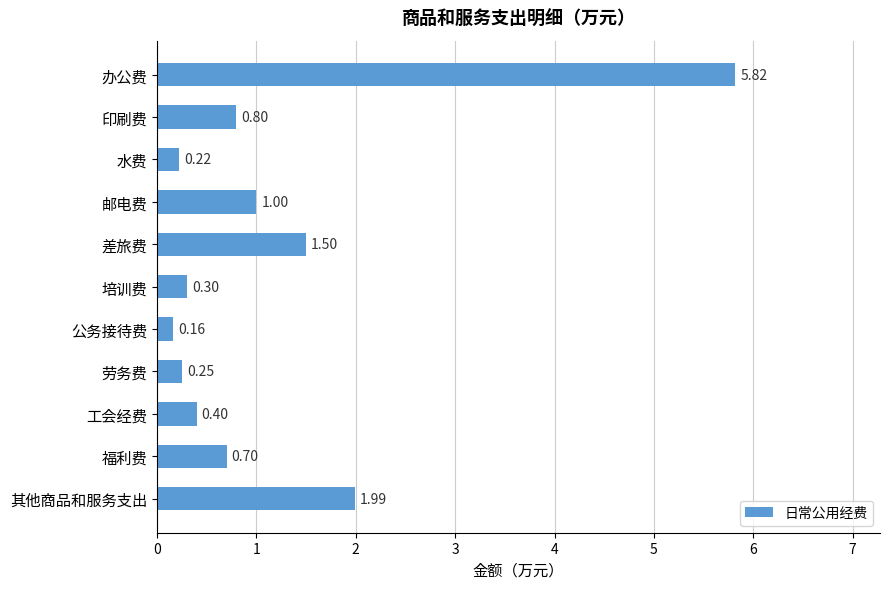

Which label corresponds to the smallest value in the chart?

公务接待费